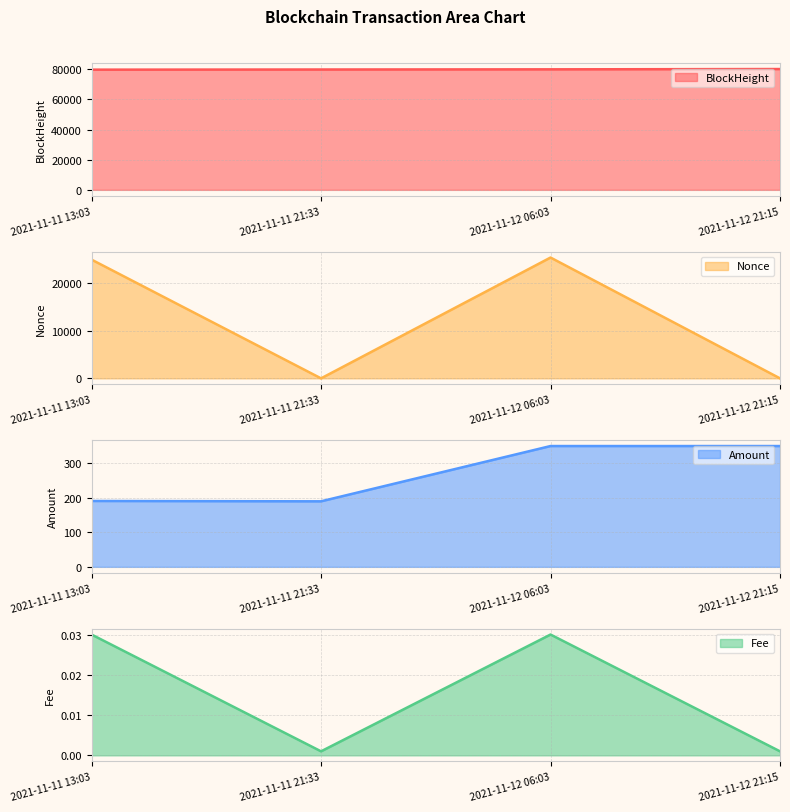

True or false: Fee and Amount cross at least once.

False